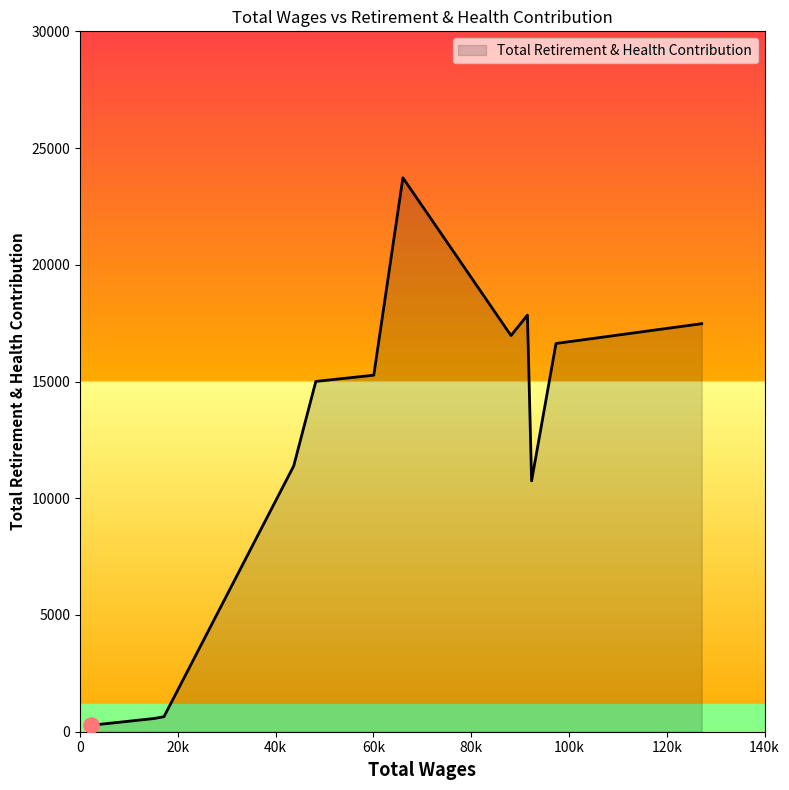

What is the greatest value displayed?

23727